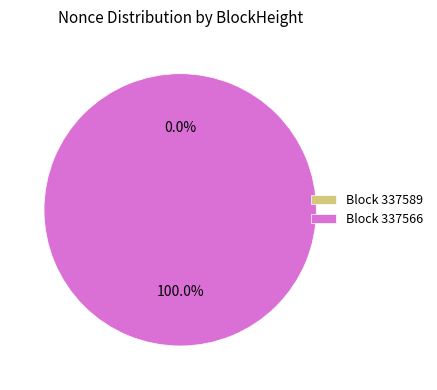

True or false: 337589 accounts for 0% of the total.

True